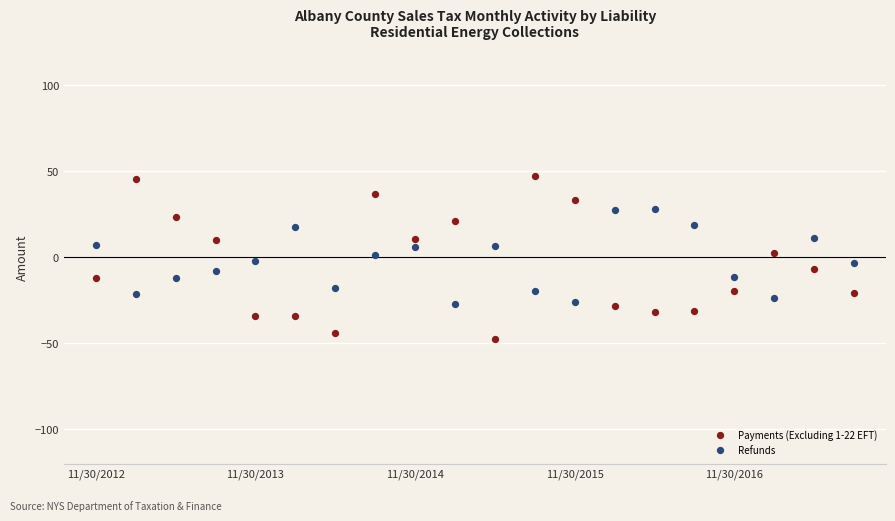

Which series reaches the maximum Y coordinate?

Payments (Excluding 1-22 EFT)